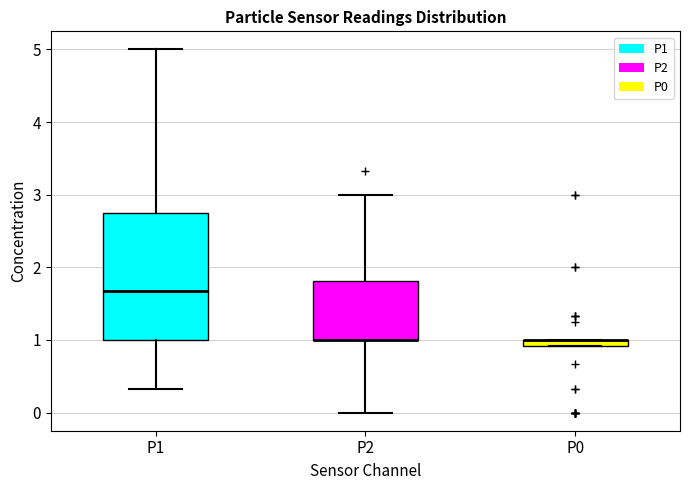

Where does the upper whisker of the box for P1 end on the y-axis? The values are not printed on the chart, so give them approximately, as read against the axis.

5.0